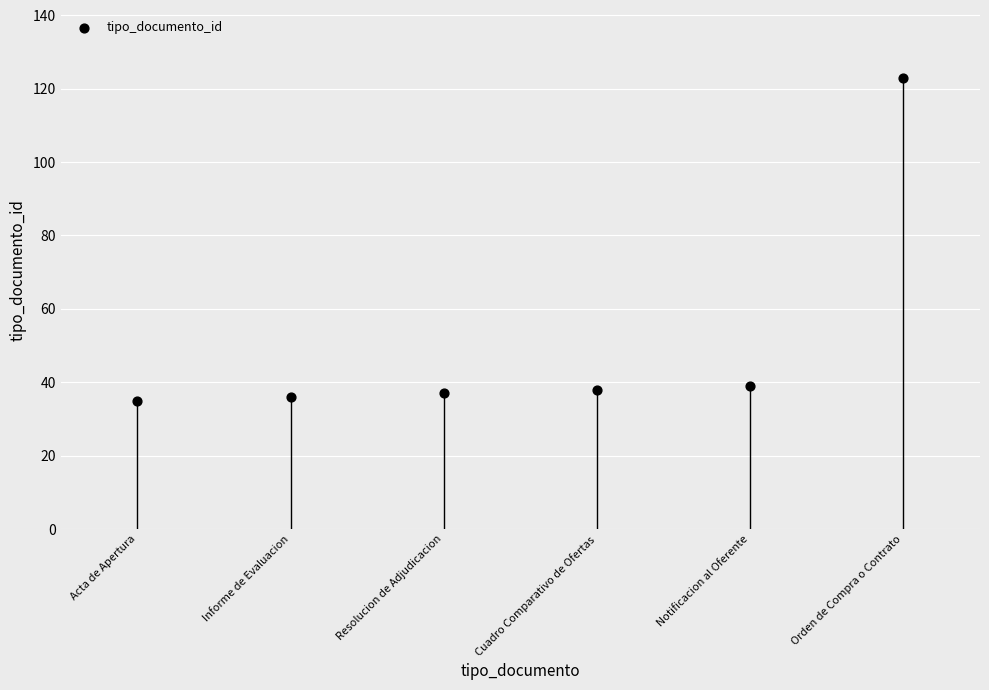

What is the range of Y values (max minus min)?

88